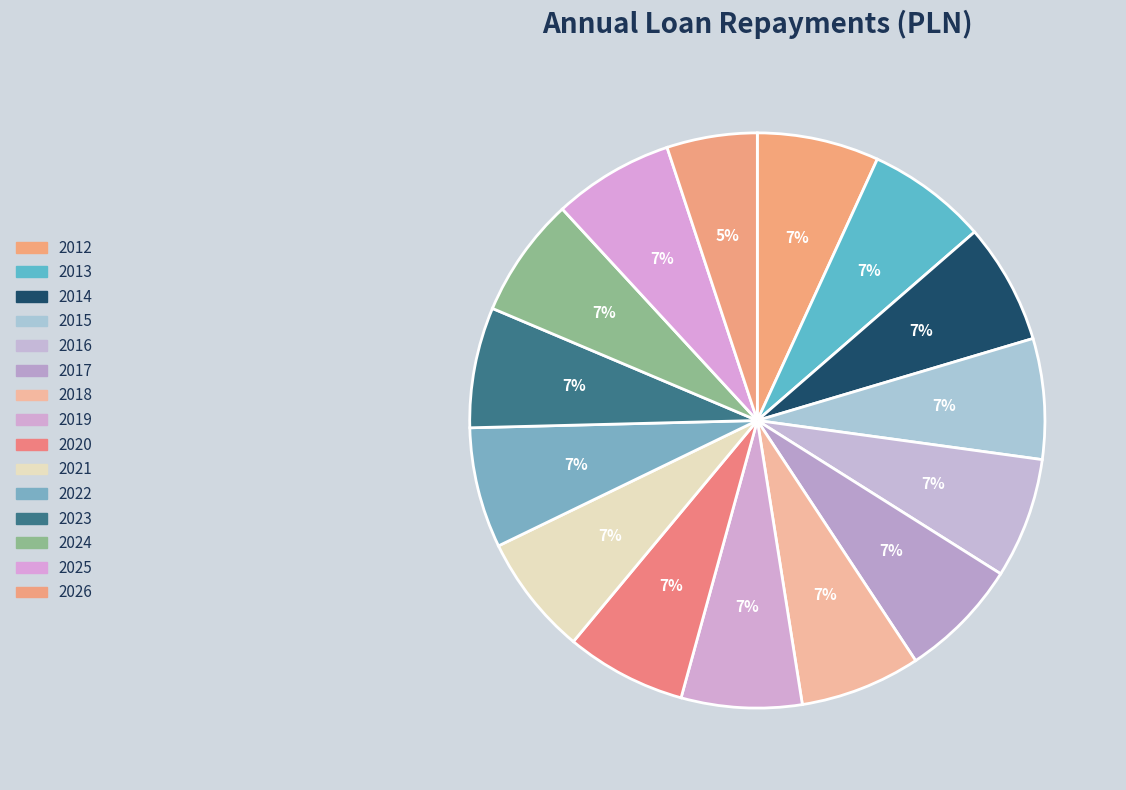

Is it true that 2016 is 16% of the pie?

False